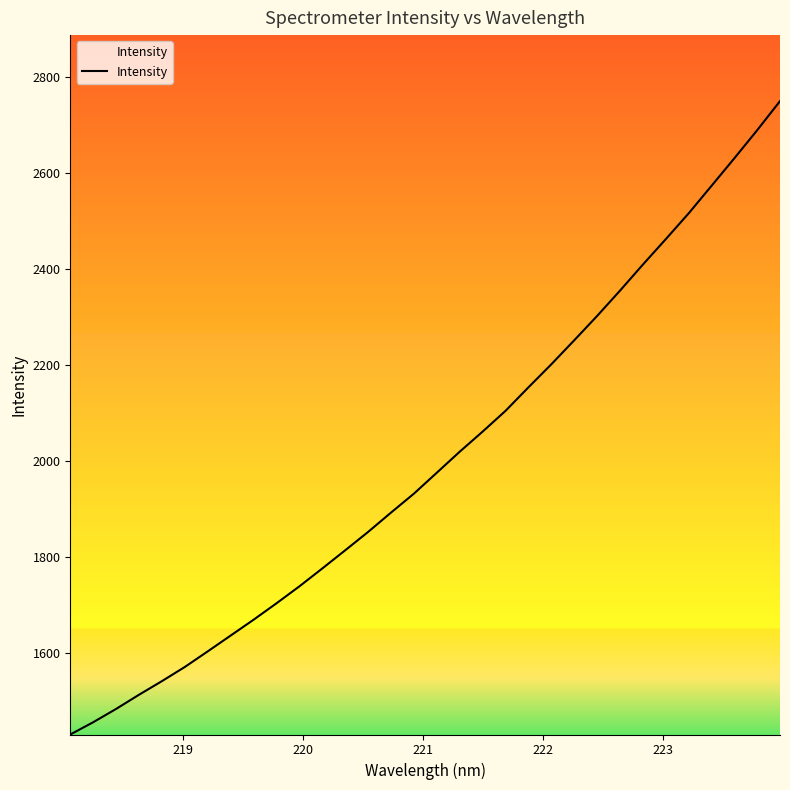

What is the difference between the maximum and minimum values?

1320.1